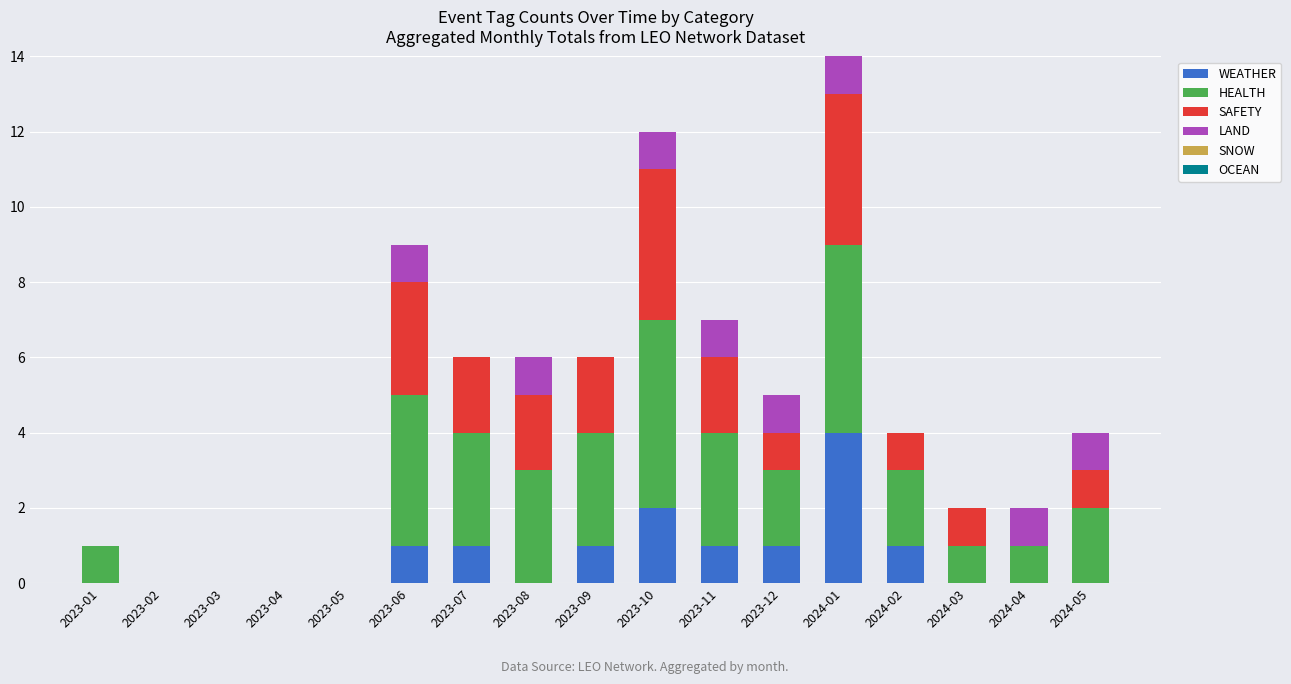

How many data points does each series have?

17